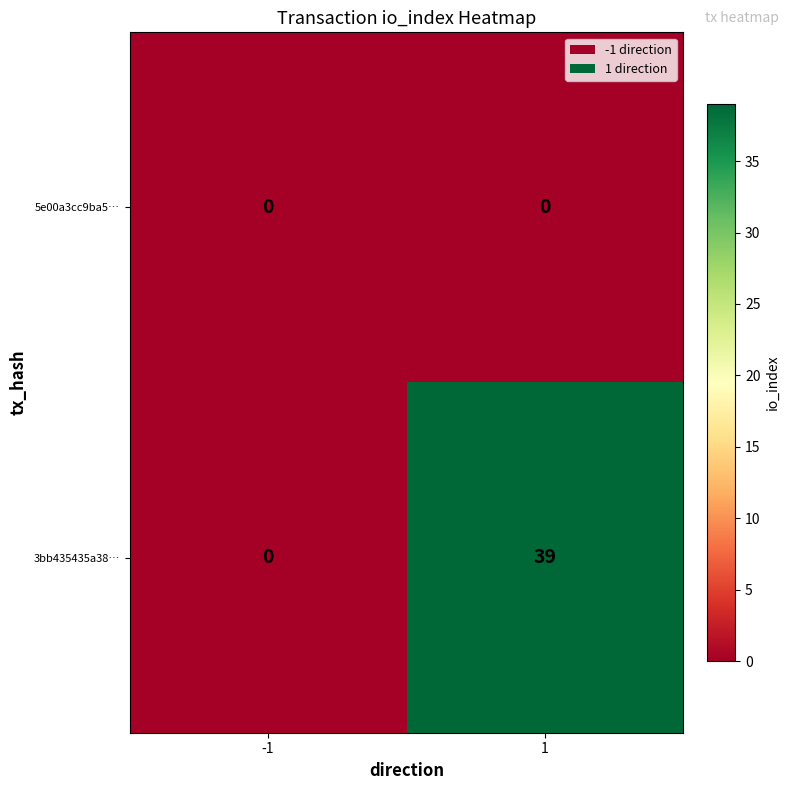

Rank the series by their maximum value, from lowest to highest.

5e00a3cc9ba5…, 3bb435435a38…